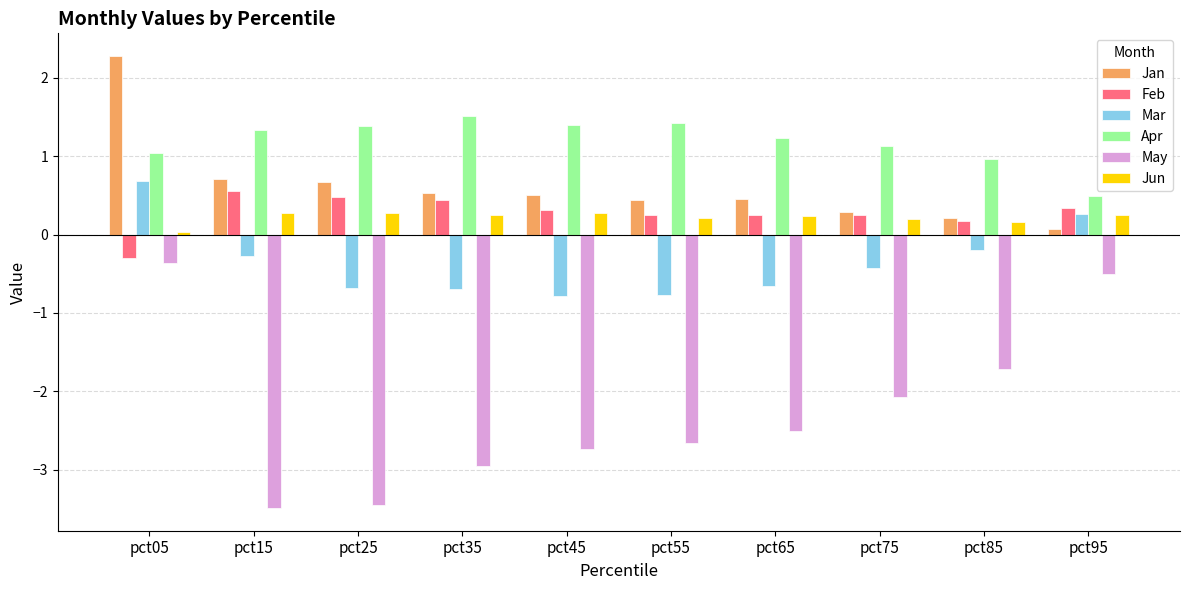

Is it true that Jun equals 0.2 at pct75?

True